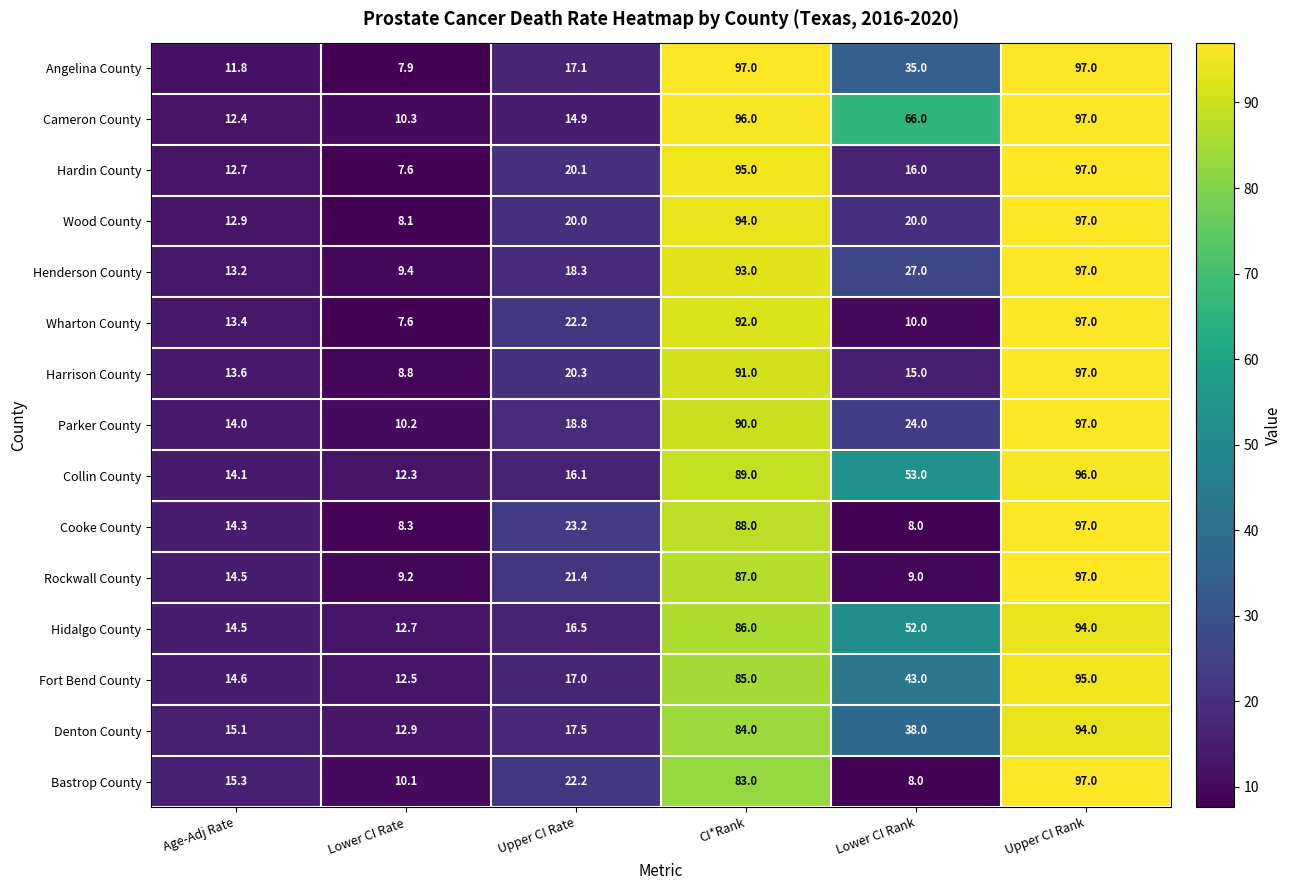

At how many categories does at least one series exceed 46?

3